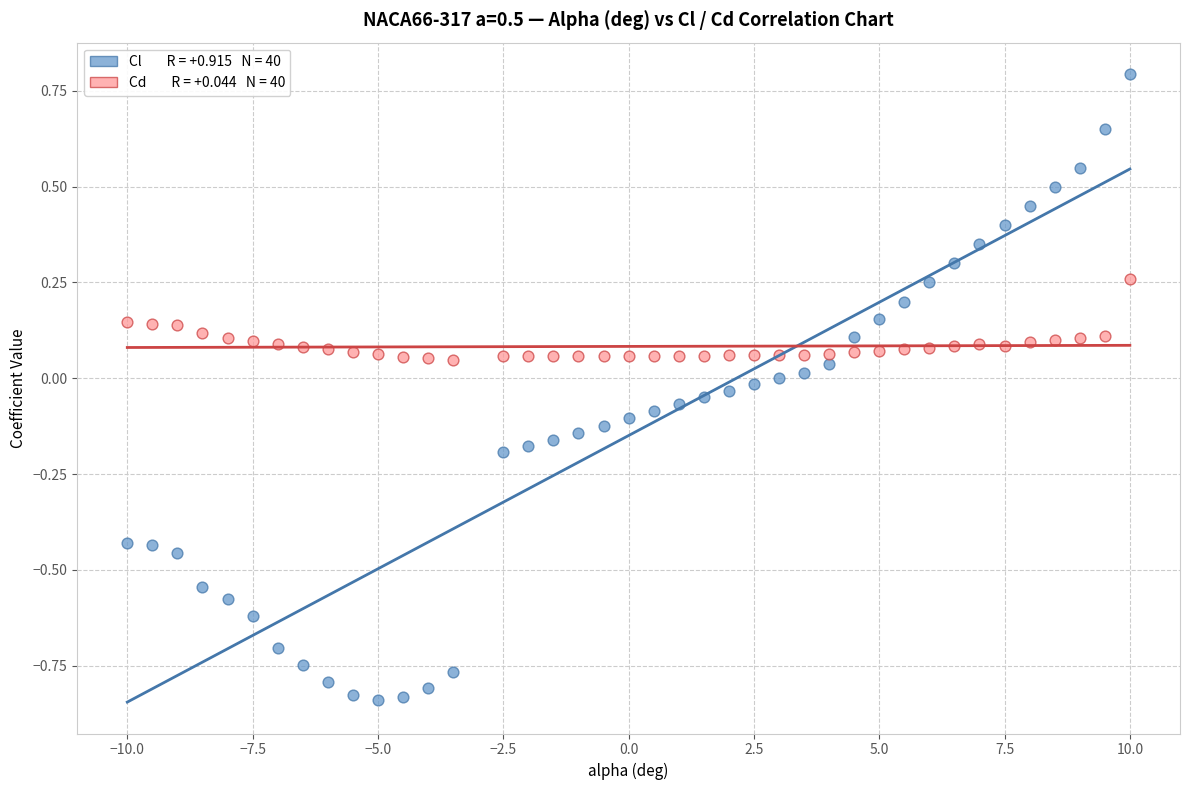

Across all data points, what is the range of Y values (max minus min)?

1.6